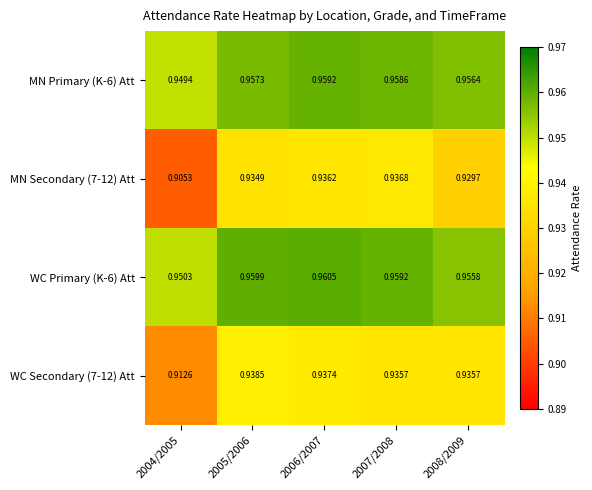

At how many categories does at least one series exceed 0?

5